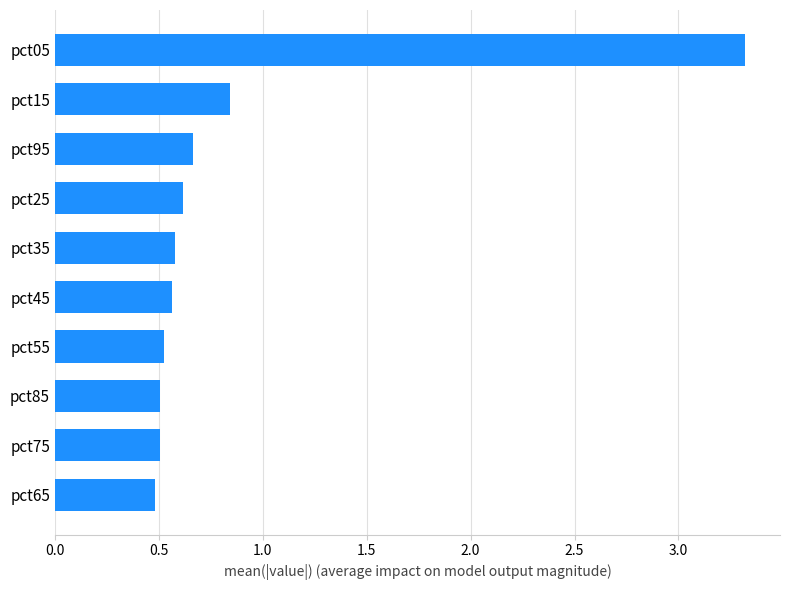

Where is the data nearest to the value 1?

pct15